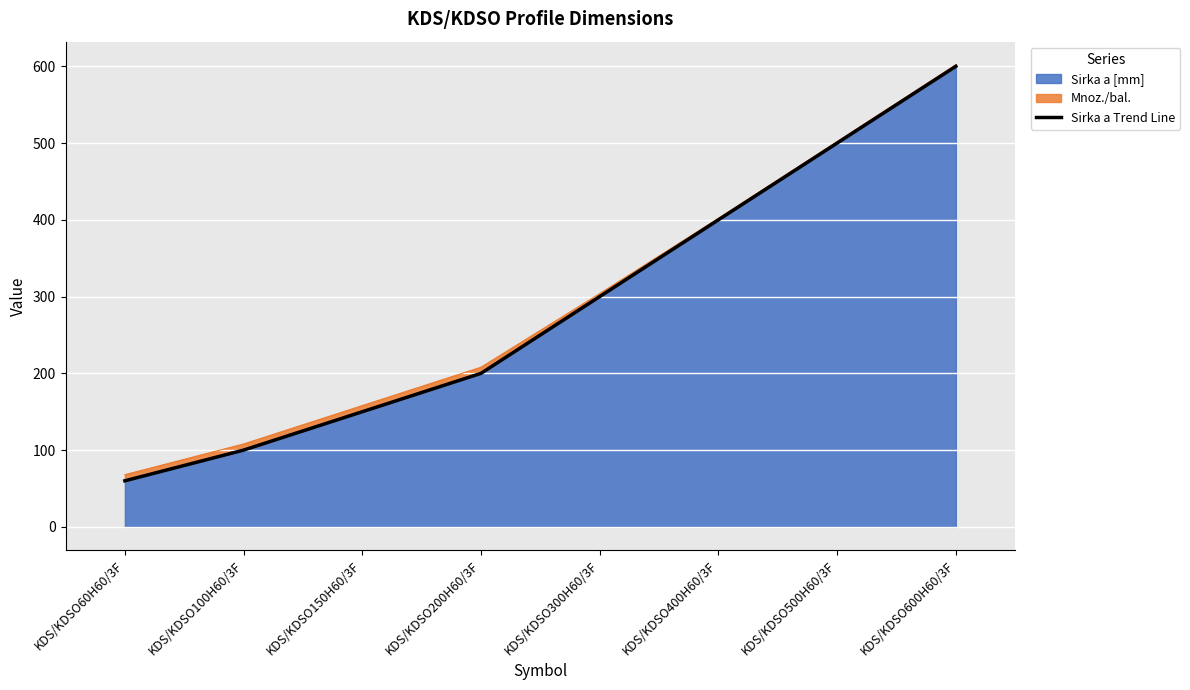

Between KDS/KDSO100H60/3F and KDS/KDSO150H60/3F, which is larger?

KDS/KDSO150H60/3F